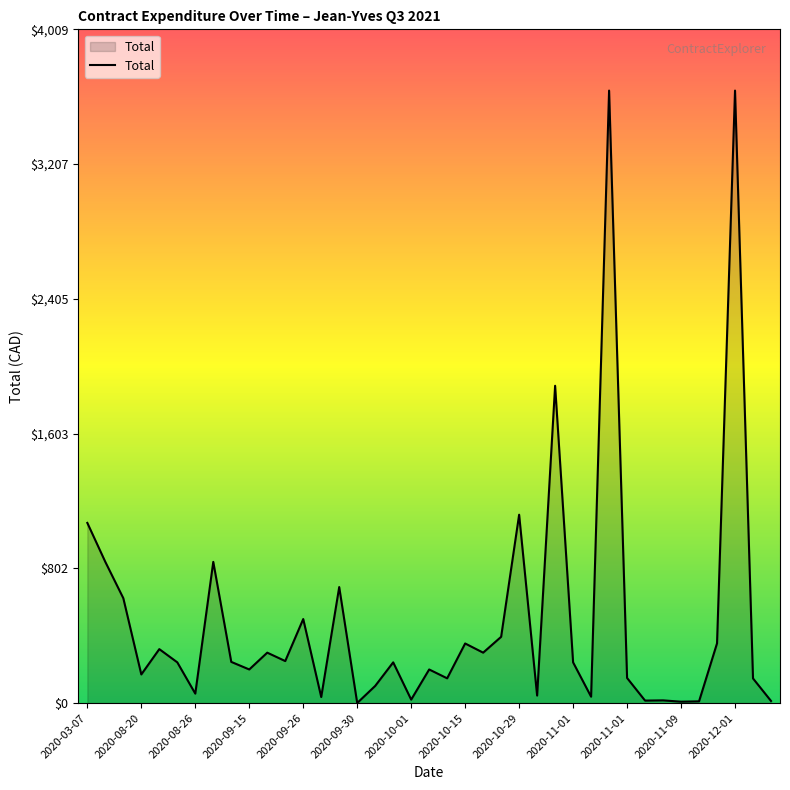

What is the difference between the maximum and minimum values?

3643.7